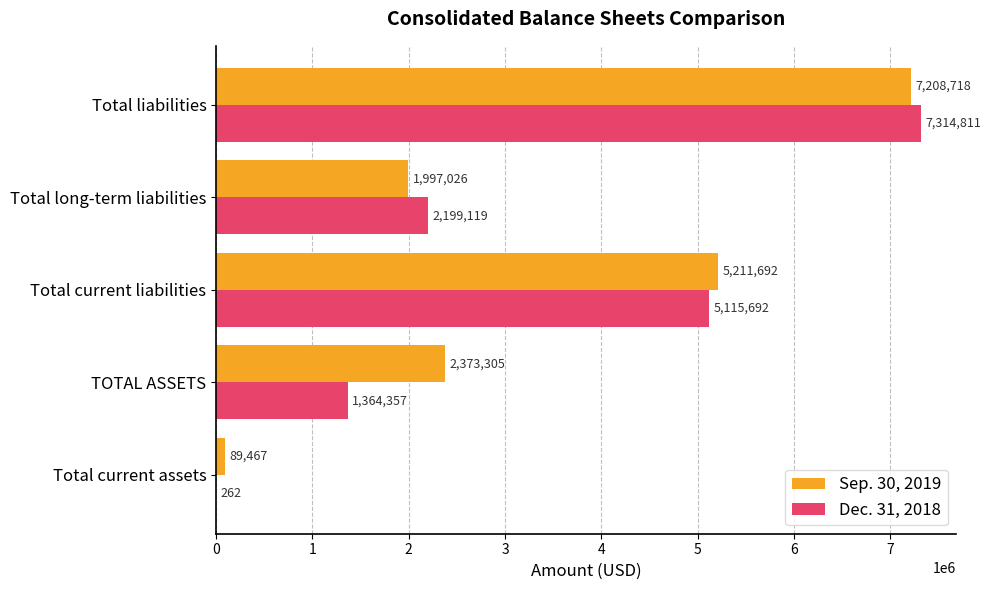

Which series has the largest total across all categories?

Sep. 30, 2019